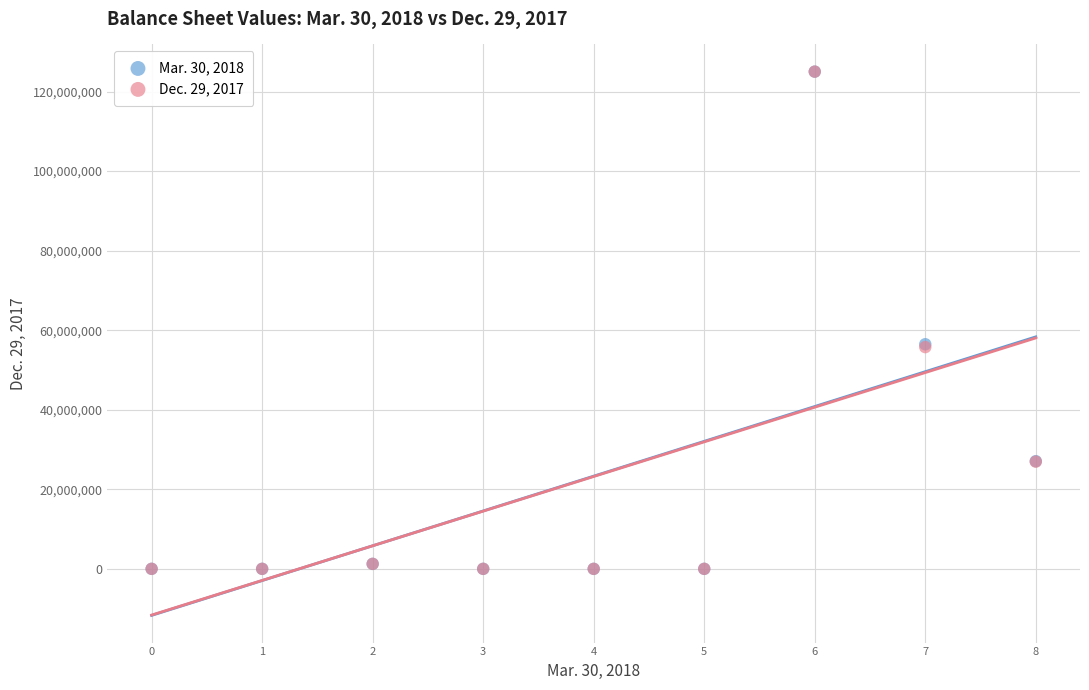

What are all the series names shown in the legend?

Mar. 30, 2018, Dec. 29, 2017